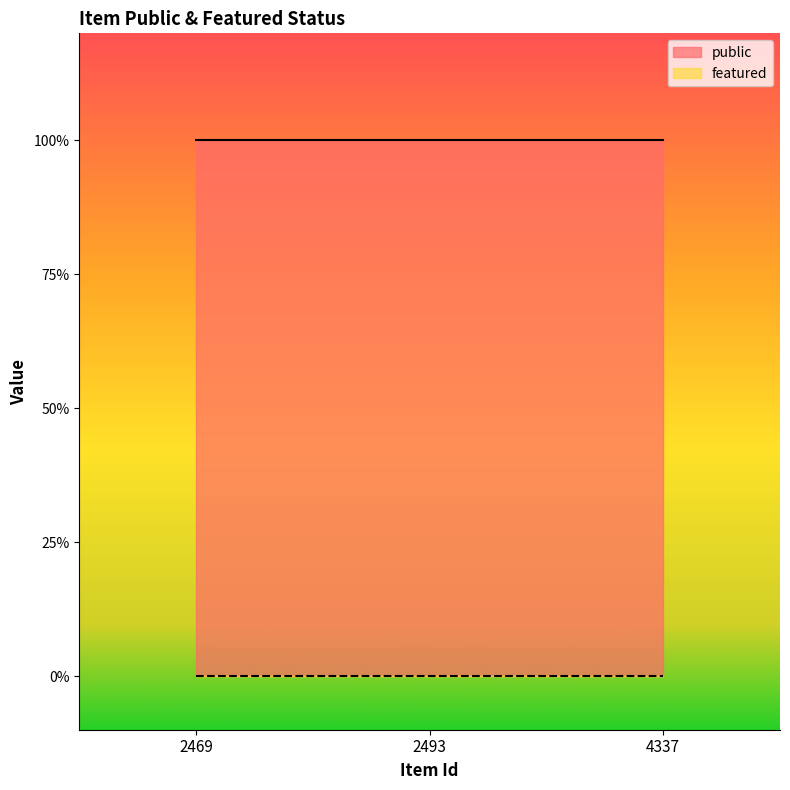

Reading right to left, transcribe all the data shown in this chart.

public: 4337=1	2493=1	2469=1
featured: 4337=0	2493=0	2469=0